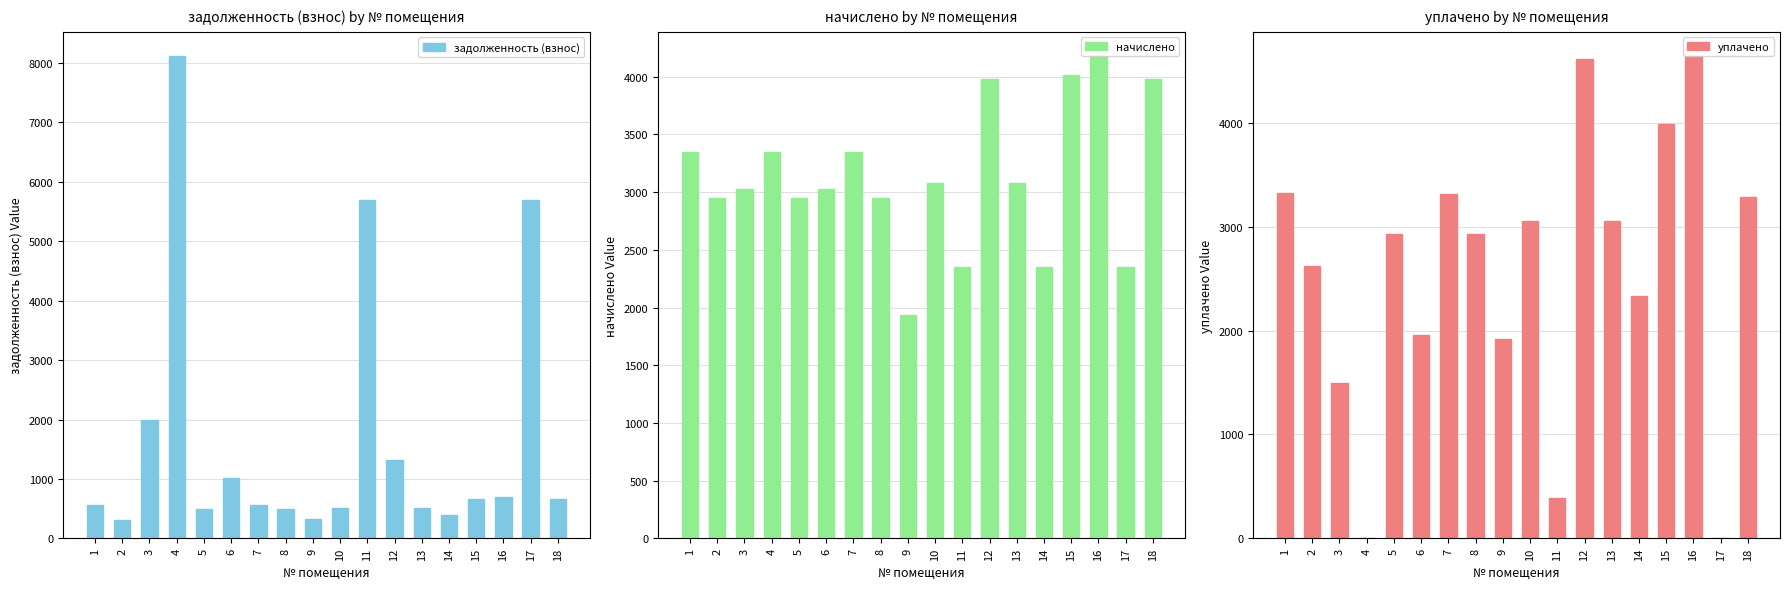

Are the bars horizontal?

No